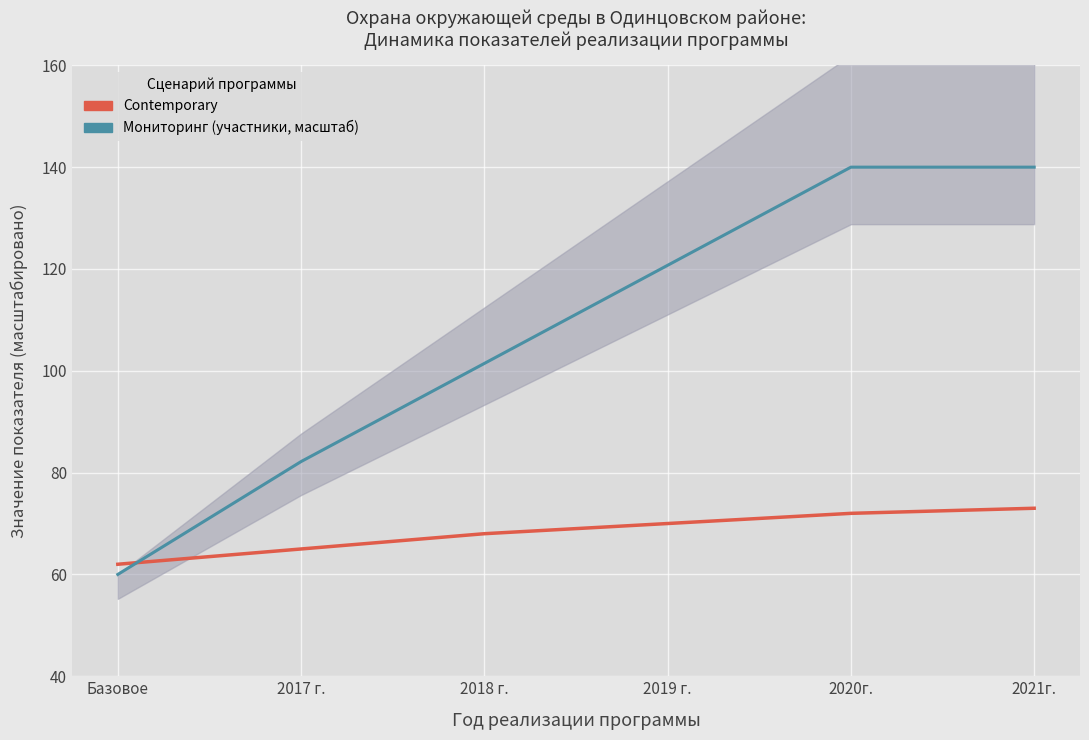

What is the spread (max minus min) of values at 2019 г.?

50.7